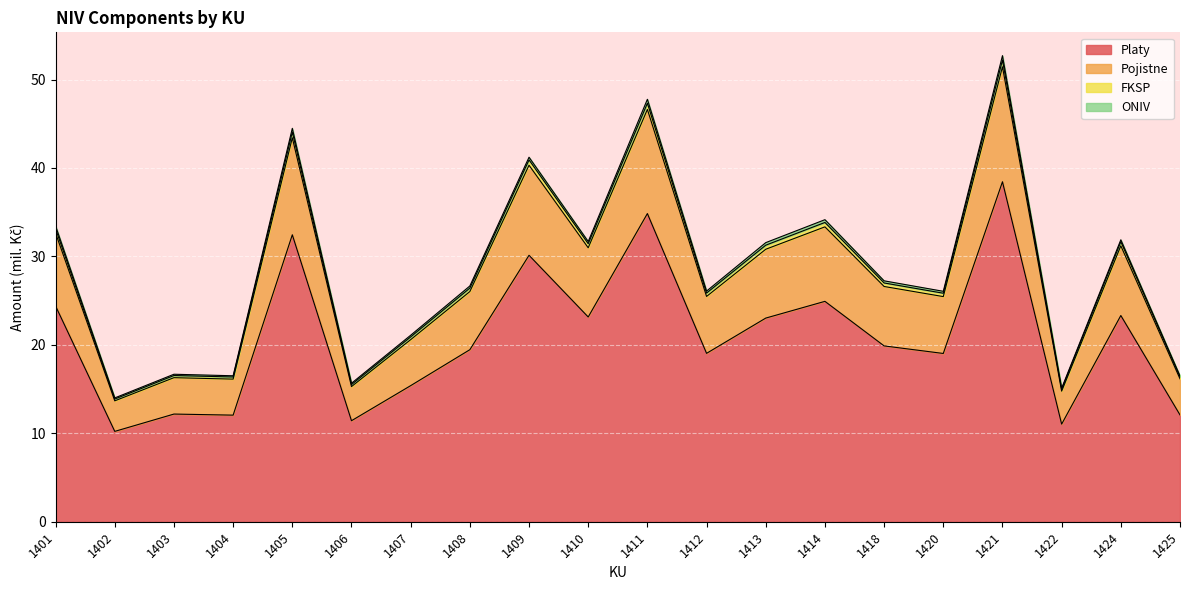

Which label corresponds to the largest value in the chart?

1421